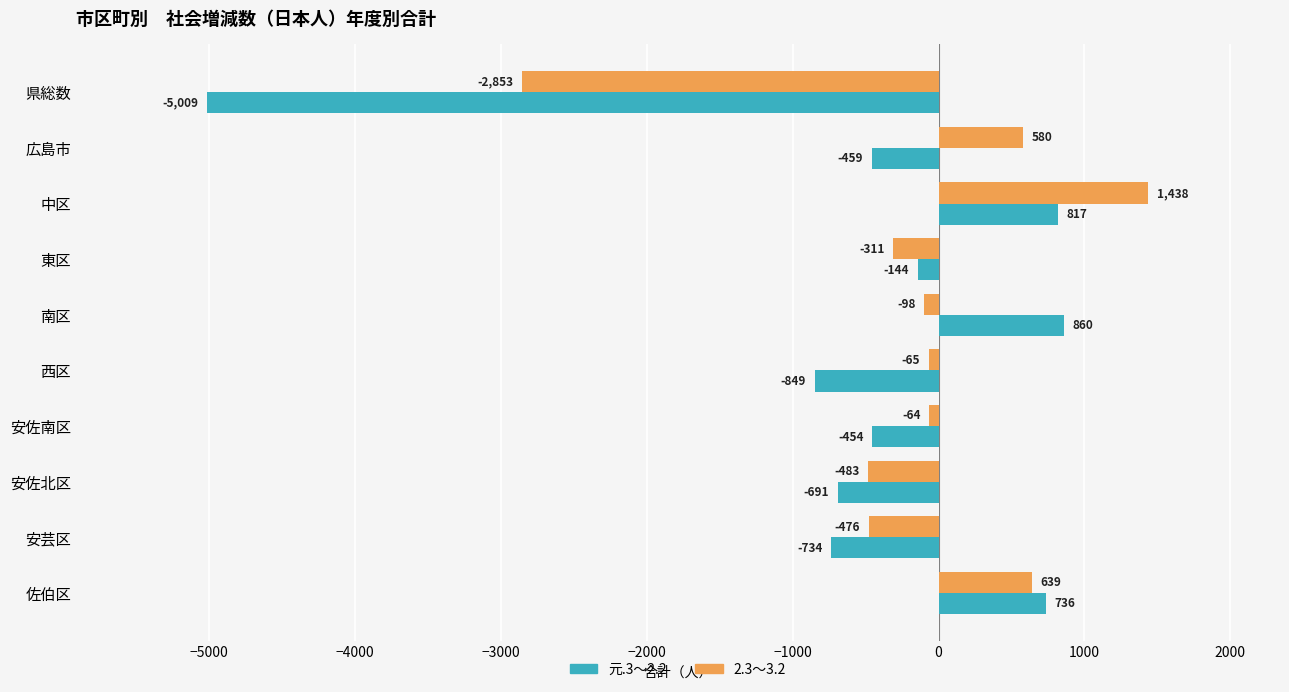

How many values in 2.3～3.2 are below zero?

7